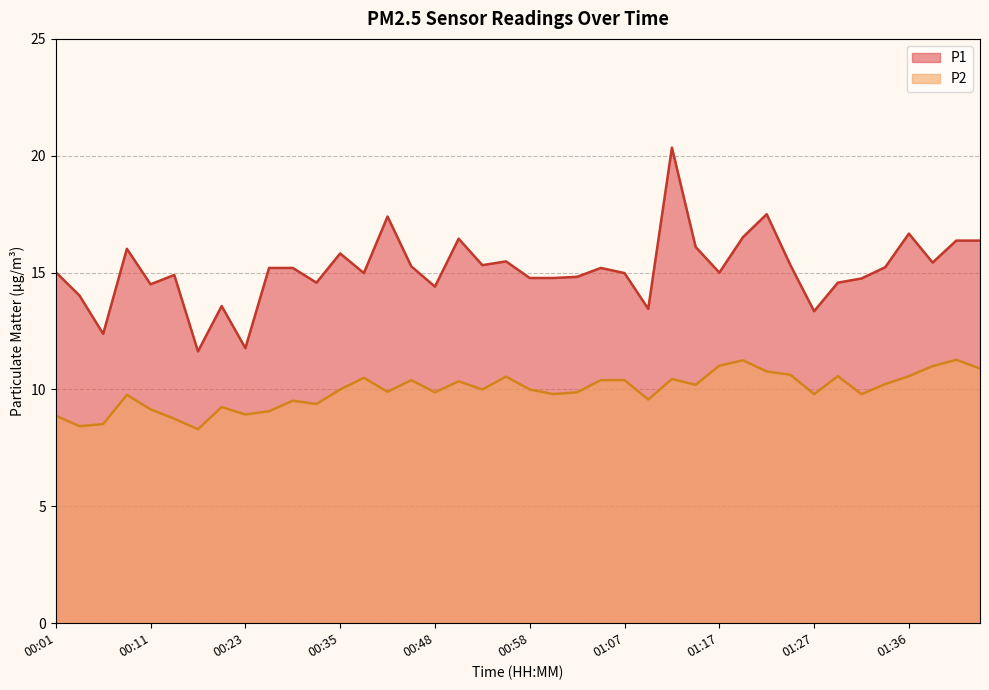

How many interior local peaks does the P2 series have?

11